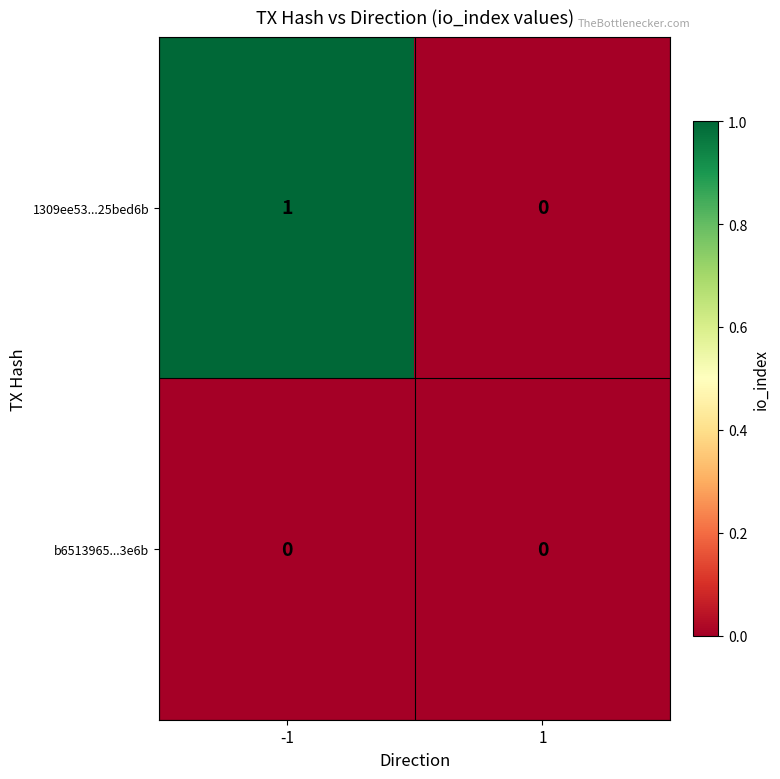

Reading left to right, what are all the values shown in this chart?

1309ee53...25bed6b: -1=1	1=0
b6513965...3e6b: -1=0	1=0